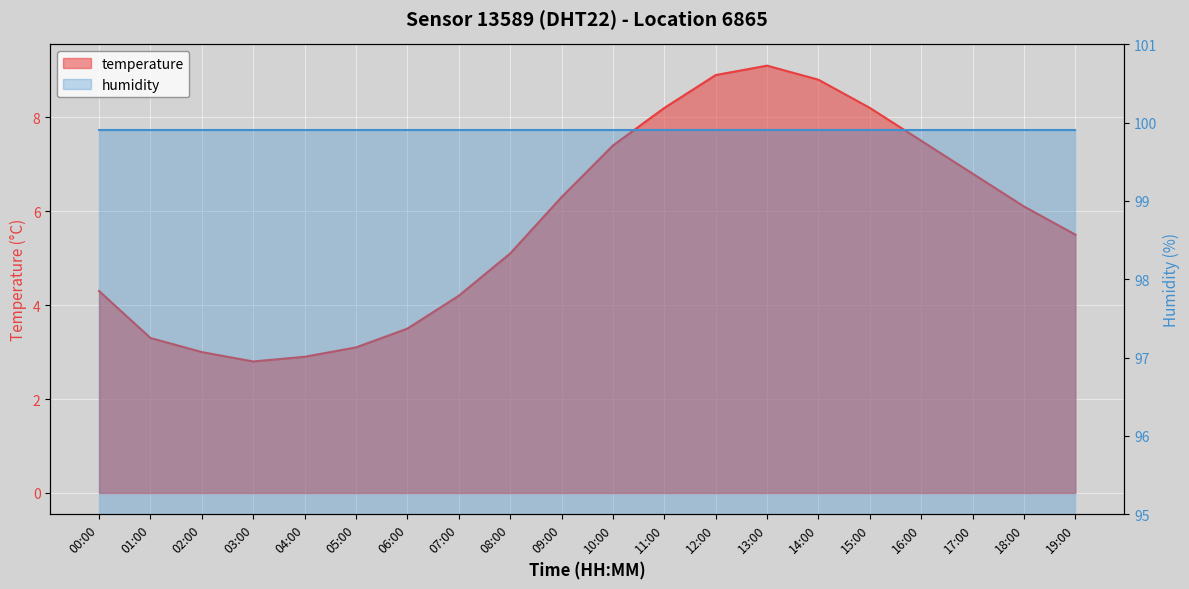

What value does the data have at 04:00?

2.9